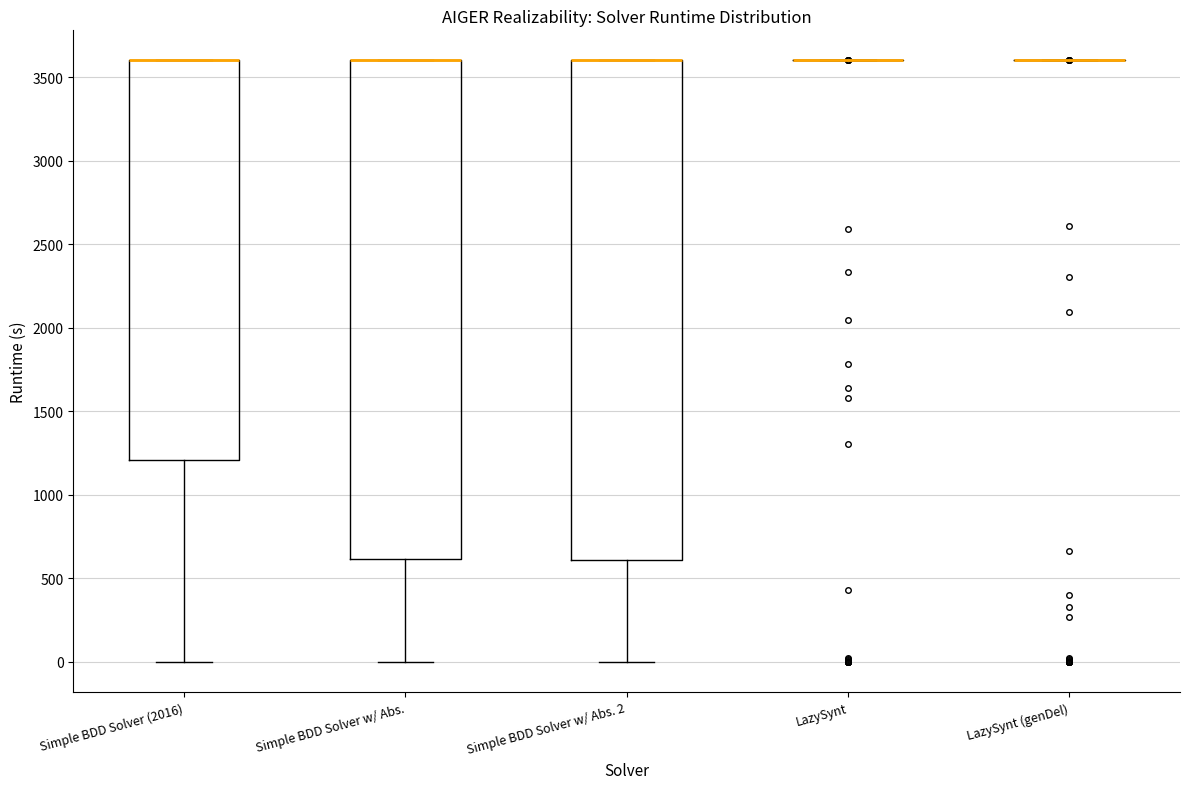

Where does the lower whisker of the box for Simple BDD Solver w/ Abs. 2 end on the y-axis? The values are not printed on the chart, so give them approximately, as read against the axis.

0